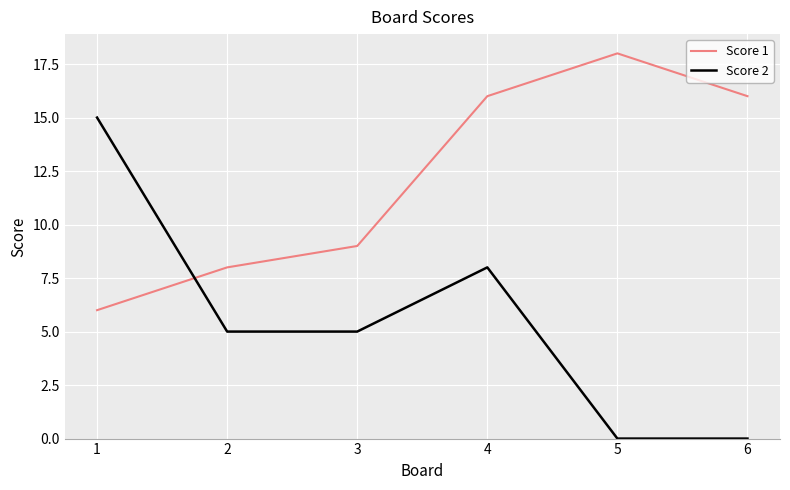

The value of Score 1 at 2 is 4. True or false?

False